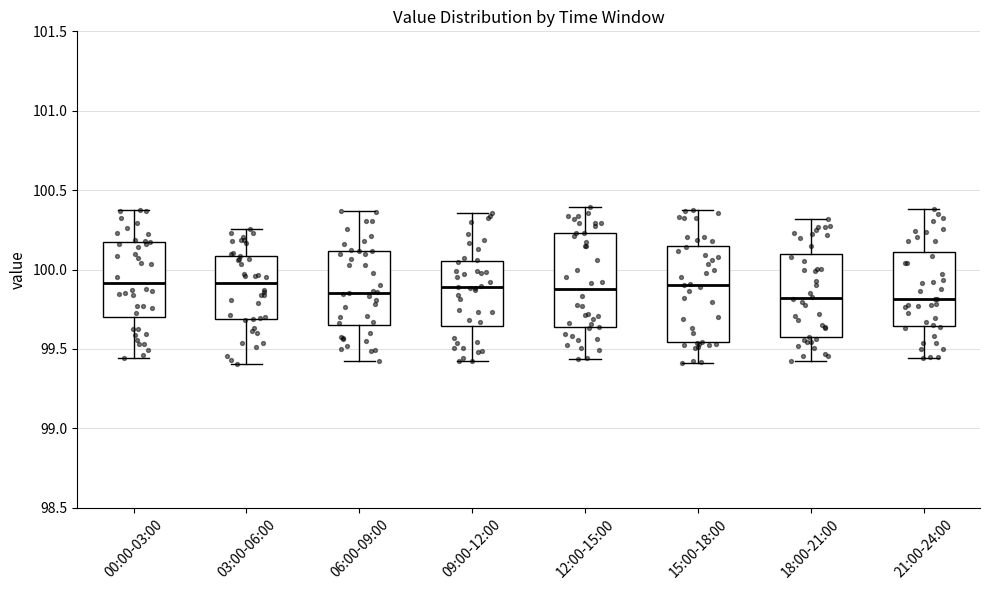

Reading left to right, transcribe this box plot: for each box, give where its median line is, the range the box spans, and where its two whiskers end, as read against the y-axis. The values are not printed on the chart, so give them approximately, as read against the axis.

00:00-03:00: median 99.90, box 99.70 to 100.20, whiskers 99.45 to 100.40
03:00-06:00: median 99.90, box 99.70 to 100.10, whiskers 99.40 to 100.25
06:00-09:00: median 99.85, box 99.65 to 100.10, whiskers 99.40 to 100.35
09:00-12:00: median 99.90, box 99.65 to 100.05, whiskers 99.40 to 100.35
12:00-15:00: median 99.90, box 99.65 to 100.25, whiskers 99.45 to 100.40
15:00-18:00: median 99.90, box 99.55 to 100.15, whiskers 99.40 to 100.35
18:00-21:00: median 99.80, box 99.55 to 100.10, whiskers 99.40 to 100.30
21:00-24:00: median 99.80, box 99.65 to 100.10, whiskers 99.45 to 100.40